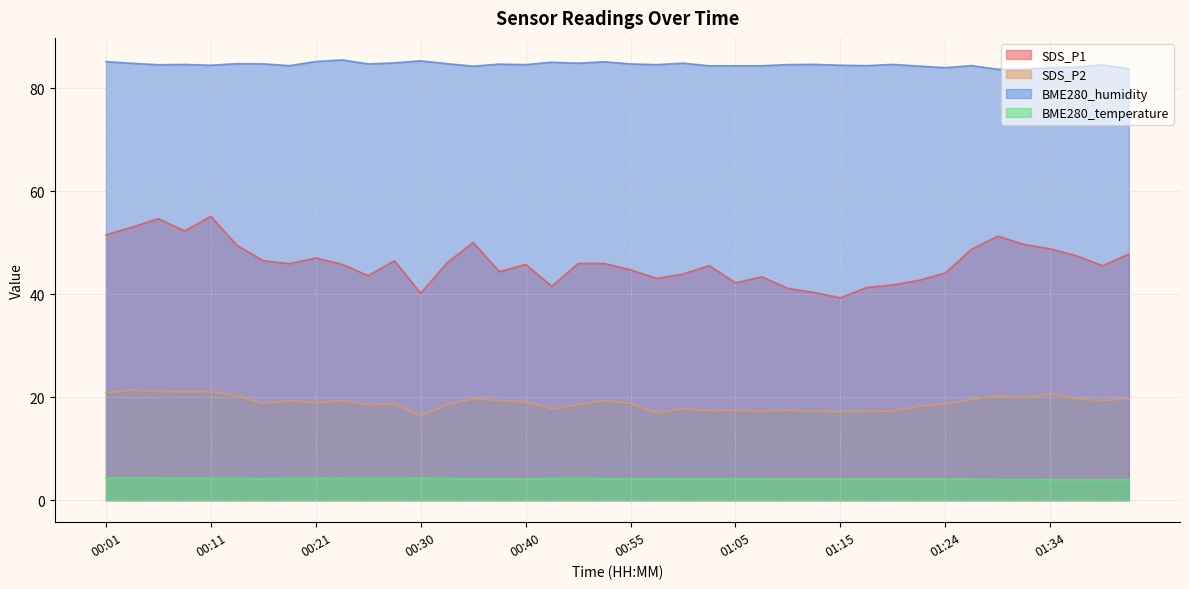

In SDS_P1, how many points are lower than both neighbors (excluding endpoints)?

10